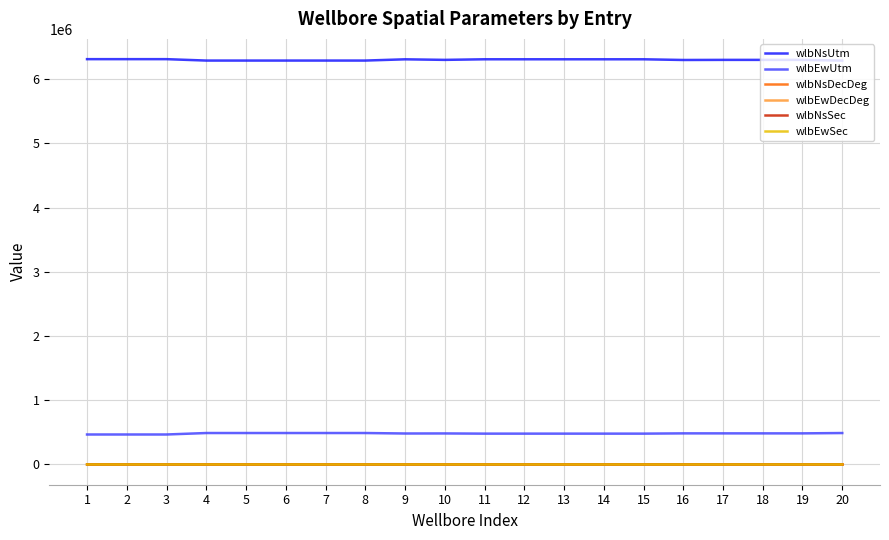

Does the chart display data point markers on the line(s)?

No